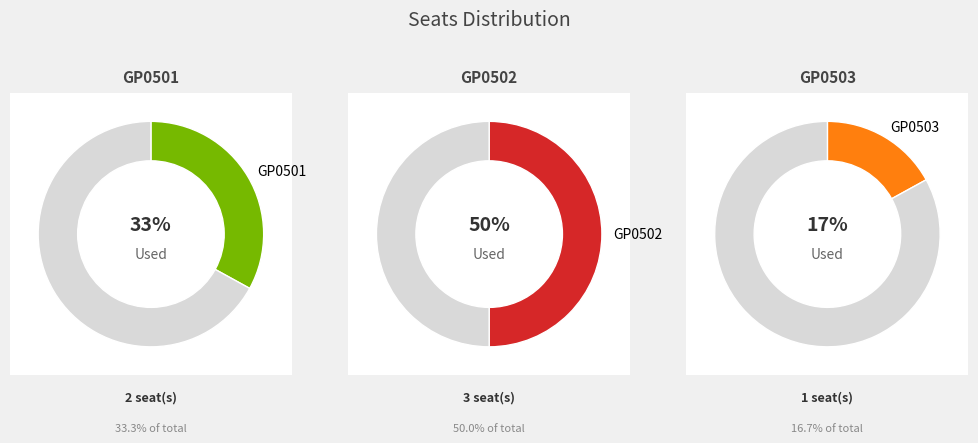

To the nearest percent, what is the difference between the GP0502 and GP0501 slice percentages?

17%